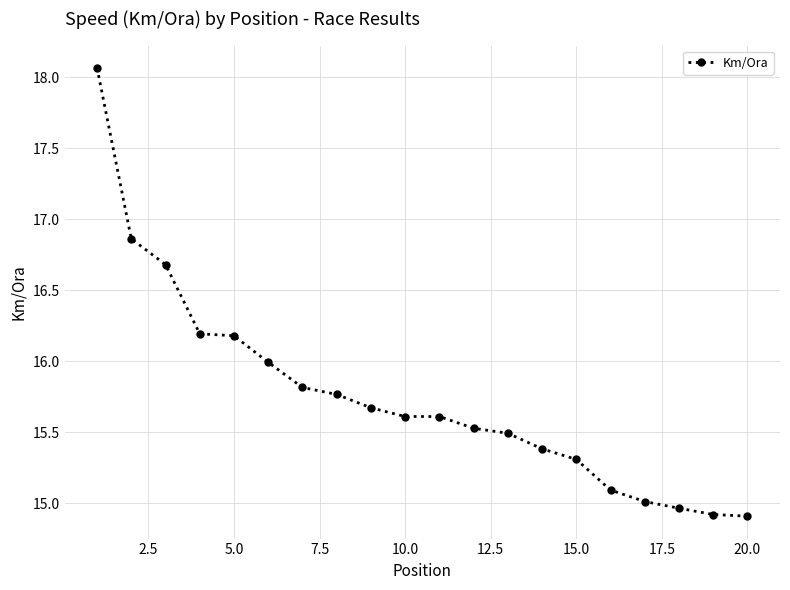

What is the value of the 1st point from the left?

18.1